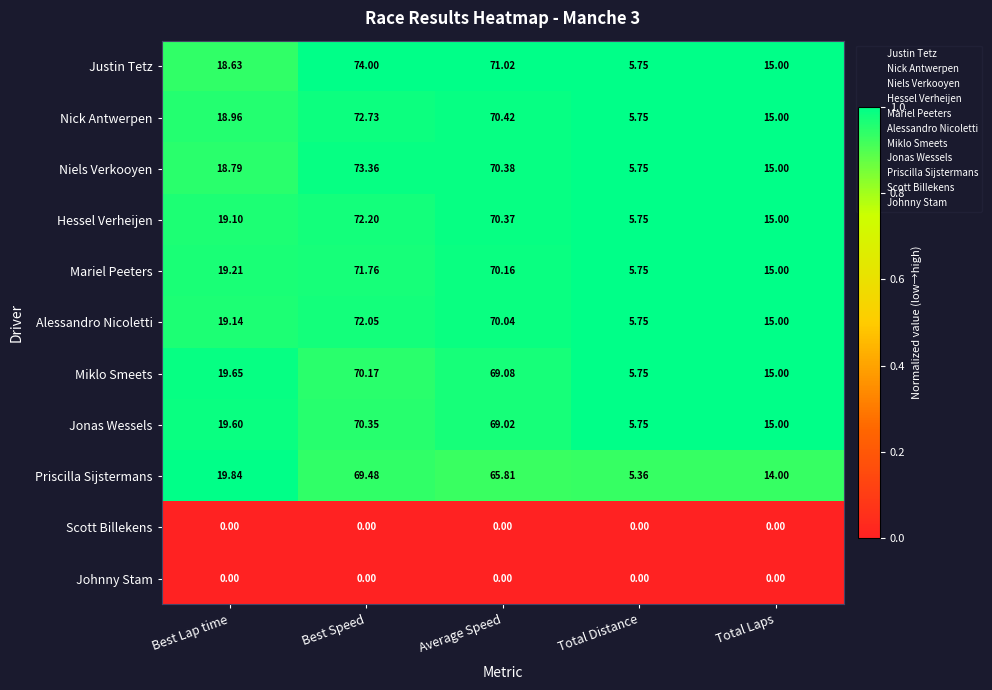

At which category is the sum across all series the highest?

Best Speed